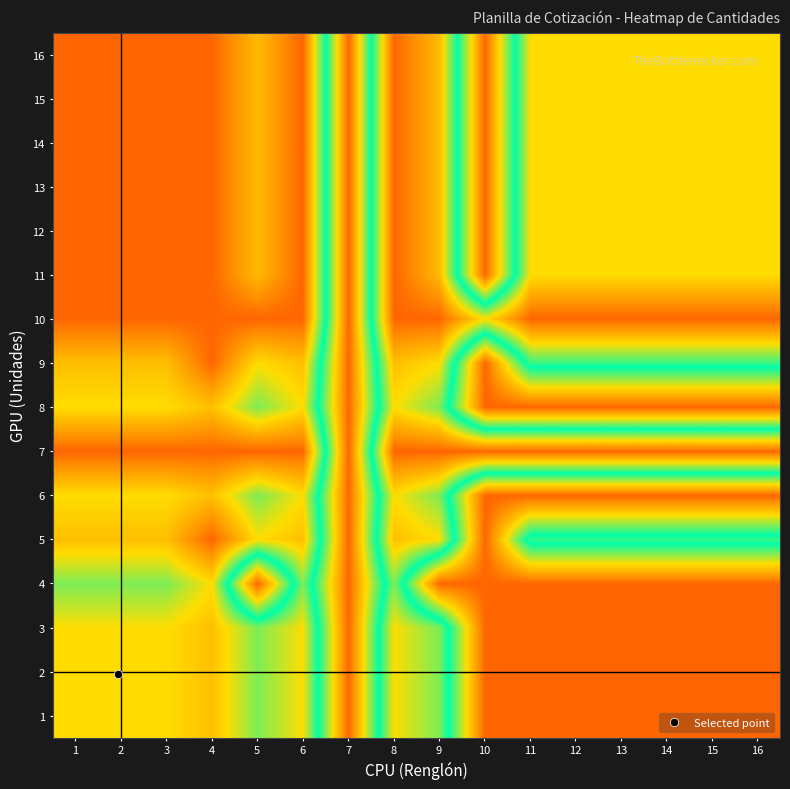

List the series in order of their peak value, highest first.

5, 7, 9, 10, 11, 12, 13, 14, 15, 16, 1, 2, 3, 6, 8, 4